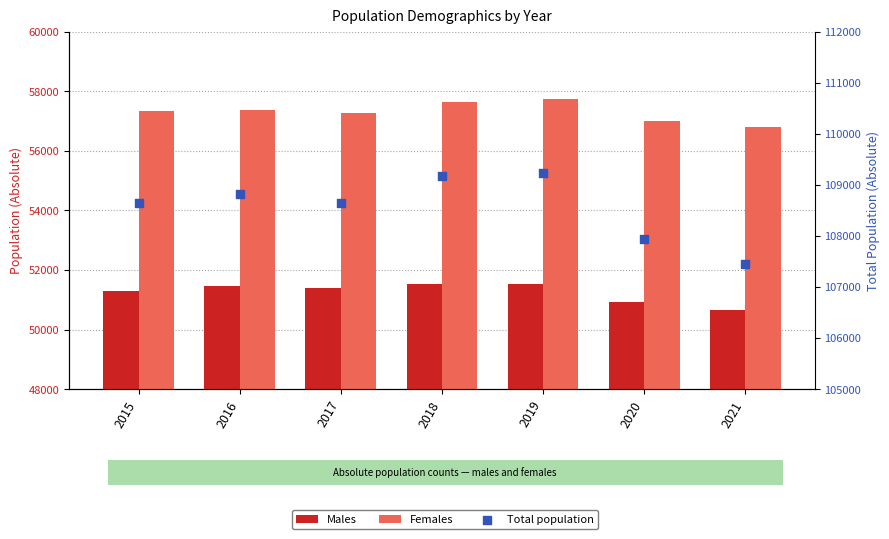

Which series has the largest total across all categories?

Total population